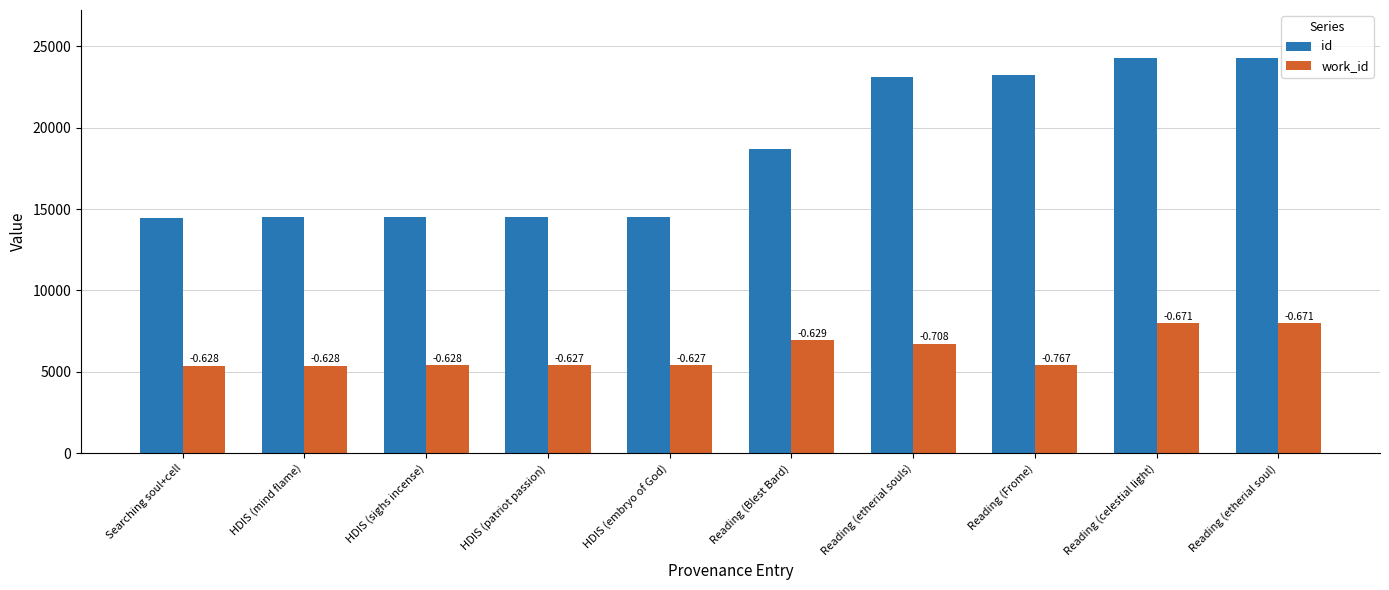

What are all the series names shown in the legend?

id, work_id